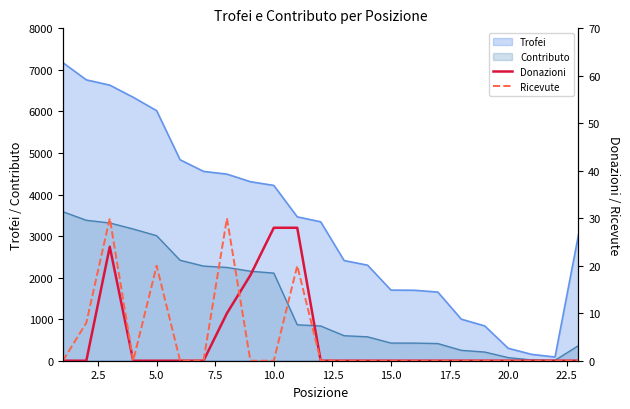

How many intersections are there between Donazioni and Ricevute?

1